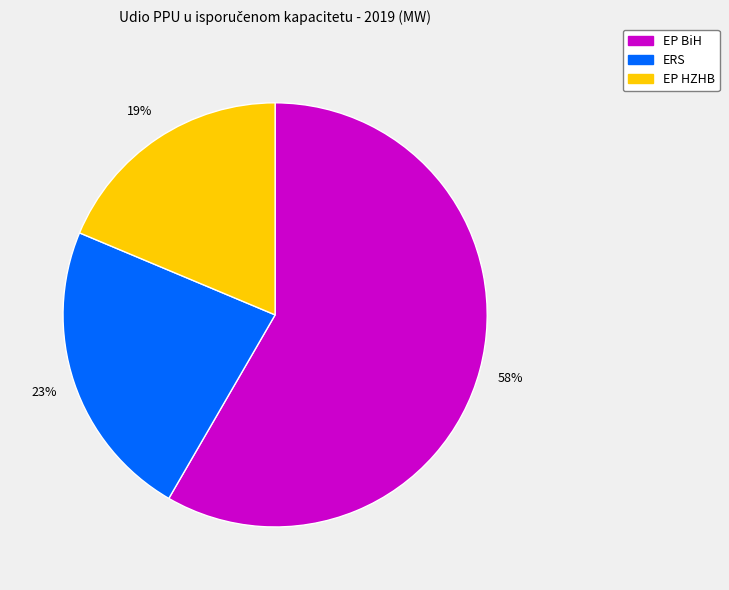

Do ERS and EP HZHB together represent more than half of the pie?

No